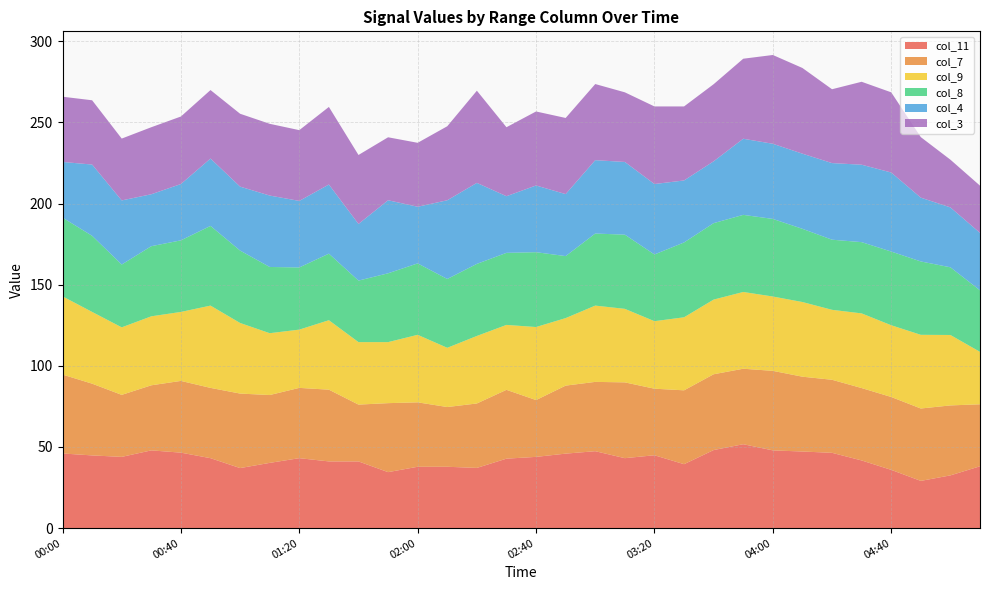

Reading right to left, transcribe all the data shown in this chart.

col_11: 05:10=38.1	05:00=32.5	04:50=29.1	04:40=35.9	04:30=41.7	04:20=46.4	04:10=47.2	04:00=47.9	03:50=51.7	03:40=48.1	03:30=39.4	03:20=44.9	03:10=43.1	03:00=47.4	02:50=45.9	02:40=43.9	02:30=42.8	02:20=37.1	02:10=37.8	02:00=37.8	01:50=34.5	01:40=41.1	01:30=41.1	01:20=43.1	01:10=40.2	01:00=37.0	00:50=43.1	00:40=46.5	00:30=47.9	00:20=43.9	00:10=44.8	00:00=46.0
col_7: 05:10=38.2	05:00=43.1	04:50=44.6	04:40=44.9	04:30=44.6	04:20=45.0	04:10=46.1	04:00=49.0	03:50=46.5	03:40=46.7	03:30=45.5	03:20=41.0	03:10=46.7	03:00=42.7	02:50=41.9	02:40=35.0	02:30=42.4	02:20=39.7	02:10=36.8	02:00=39.7	01:50=42.5	01:40=35.0	01:30=44.2	01:20=43.3	01:10=41.8	01:00=45.9	00:50=43.3	00:40=44.2	00:30=40.1	00:20=38.2	00:10=44.2	00:00=48.6
col_9: 05:10=32.3	05:00=43.4	04:50=45.4	04:40=44.2	04:30=46.0	04:20=43.1	04:10=46.0	04:00=45.8	03:50=47.3	03:40=46.0	03:30=45.0	03:20=41.6	03:10=45.3	03:00=47.0	02:50=41.6	02:40=45.0	02:30=40.0	02:20=41.6	02:10=36.5	02:00=41.6	01:50=37.6	01:40=38.5	01:30=42.8	01:20=35.9	01:10=38.1	01:00=43.5	00:50=50.7	00:40=42.5	00:30=42.5	00:20=41.6	00:10=44.2	00:00=48.2
col_8: 05:10=37.9	05:00=41.7	04:50=45.2	04:40=45.4	04:30=43.9	04:20=43.2	04:10=45.1	04:00=47.8	03:50=47.5	03:40=47.1	03:30=46.1	03:20=41.1	03:10=45.7	03:00=44.4	02:50=38.2	02:40=46.1	02:30=44.4	02:20=44.4	02:10=42.4	02:00=44.0	01:50=42.4	01:40=37.9	01:30=41.0	01:20=38.3	01:10=40.8	01:00=44.6	00:50=49.1	00:40=44.1	00:30=43.2	00:20=38.7	00:10=46.9	00:00=48.5
col_4: 05:10=35.4	05:00=36.9	04:50=39.3	04:40=48.7	04:30=47.7	04:20=47.2	04:10=46.3	04:00=46.3	03:50=46.9	03:40=38.1	03:30=38.2	03:20=43.4	03:10=44.8	03:00=45.2	02:50=38.2	02:40=41.1	02:30=34.9	02:20=49.9	02:10=48.5	02:00=34.9	01:50=45.0	01:40=34.9	01:30=42.6	01:20=41.0	01:10=44.0	01:00=39.4	00:50=41.5	00:40=34.7	00:30=32.0	00:20=39.5	00:10=43.9	00:00=34.3
col_3: 05:10=29.1	05:00=29.4	04:50=37.3	04:40=49.4	04:30=51.1	04:20=45.5	04:10=52.8	04:00=54.7	03:50=49.3	03:40=47.5	03:30=45.6	03:20=47.8	03:10=42.9	03:00=46.9	02:50=46.9	02:40=45.6	02:30=42.5	02:20=56.8	02:10=45.6	02:00=39.4	01:50=38.8	01:40=42.5	01:30=47.8	01:20=43.6	01:10=44.2	01:00=44.9	00:50=42.2	00:40=41.6	00:30=41.3	00:20=38.1	00:10=39.6	00:00=40.2